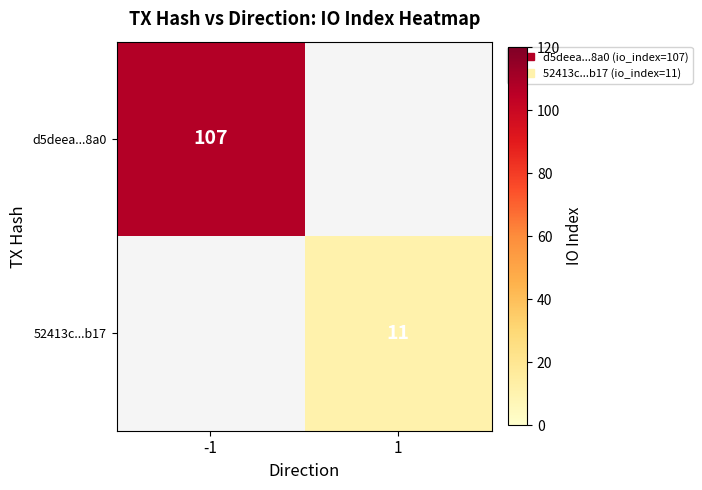

True or false: d5deea...8a0 has a value of 192 at -1.

False